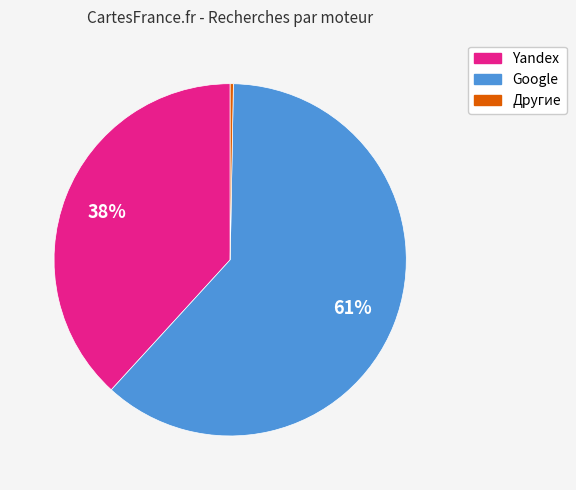

Does any single category account for the majority?

Yes